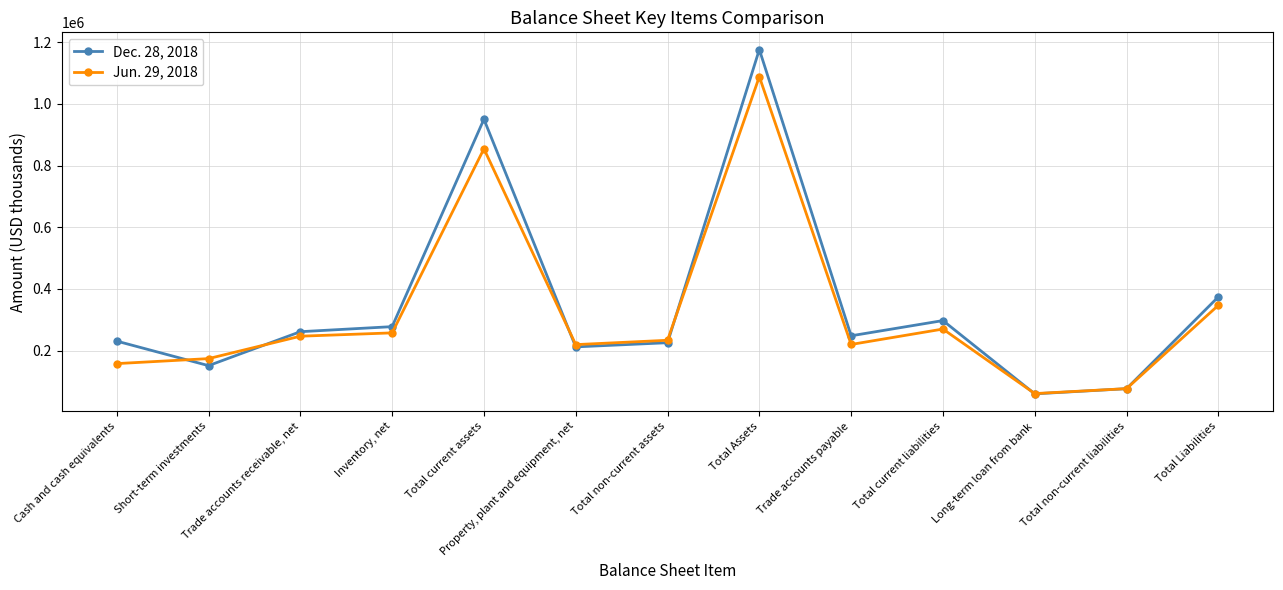

Is the value of Jun. 29, 2018 at Short-term investments greater than the value of Dec. 28, 2018 at Total Assets?

No